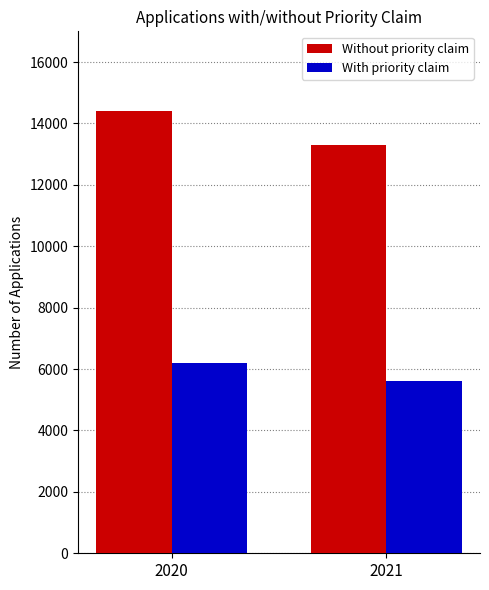

What value does the Without priority claim series have at 2020, to the nearest 10?

14400